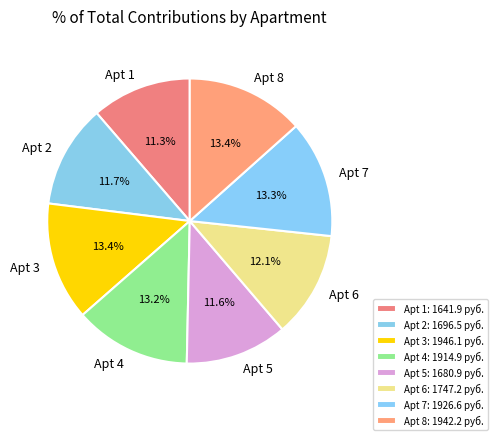

How many segments does this pie chart have?

8